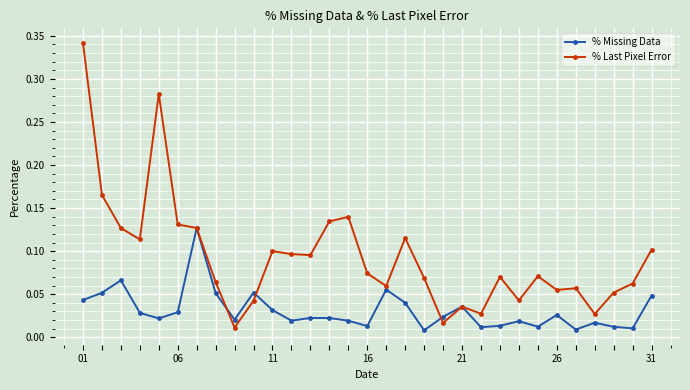

Which series has the largest total across all categories?

% Last Pixel Error